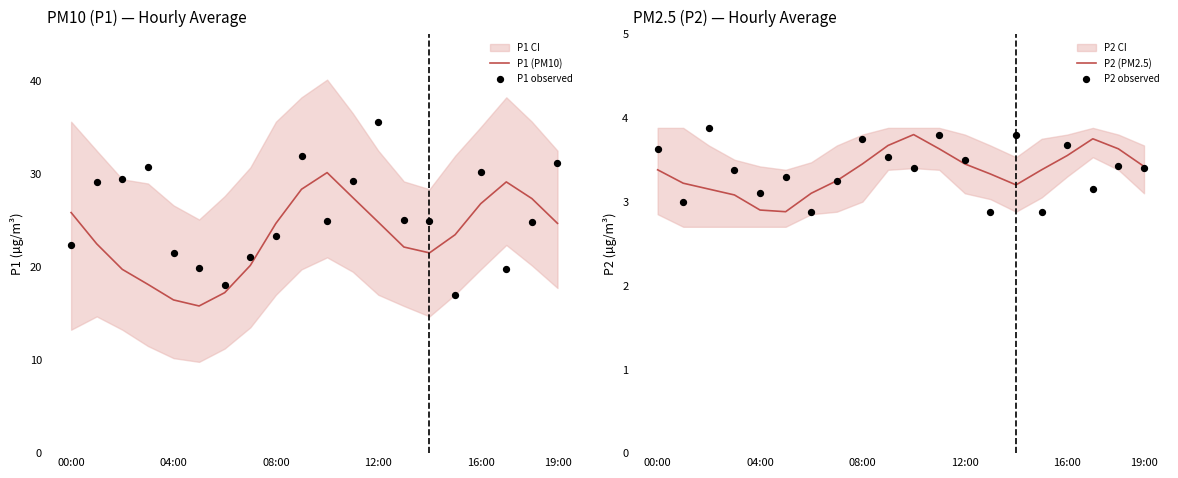

Which series has the largest total across all categories?

P1 observed